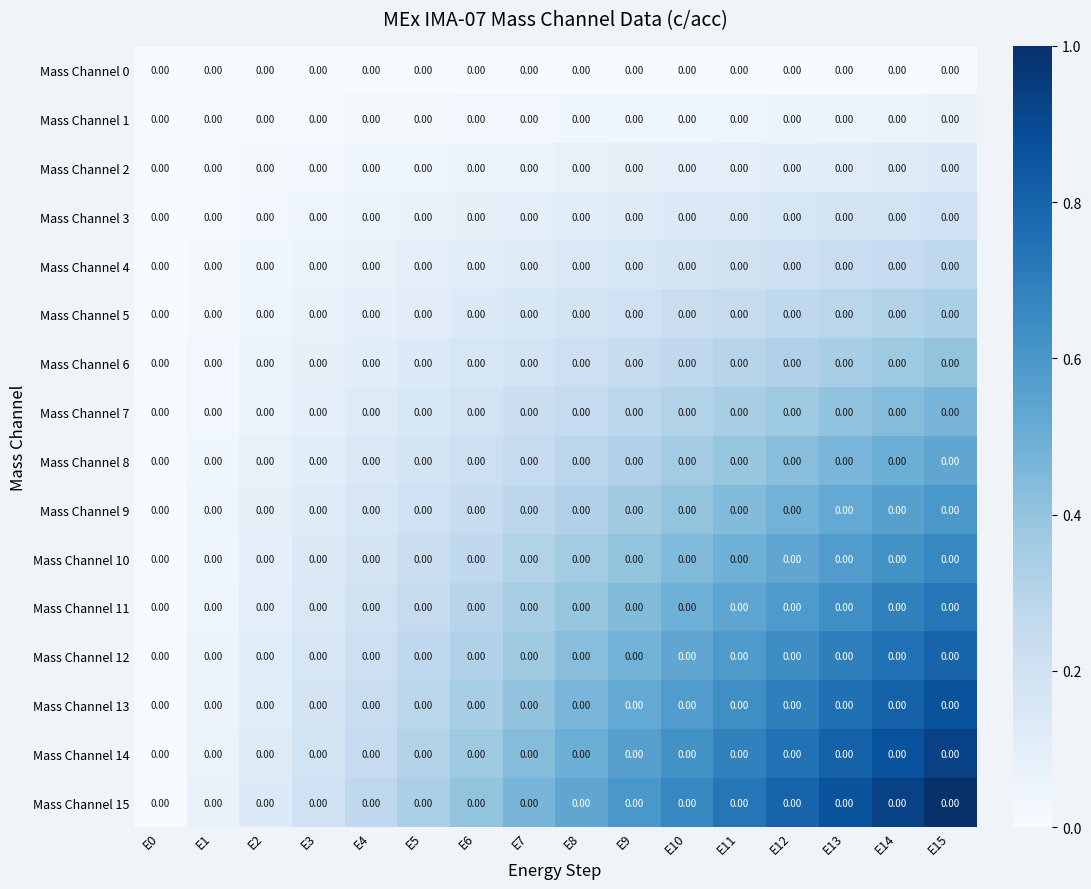

Rank the series by their maximum value, from highest to lowest.

Mass Channel 15, Mass Channel 14, Mass Channel 13, Mass Channel 12, Mass Channel 11, Mass Channel 10, Mass Channel 9, Mass Channel 8, Mass Channel 7, Mass Channel 6, Mass Channel 5, Mass Channel 4, Mass Channel 3, Mass Channel 2, Mass Channel 1, Mass Channel 0